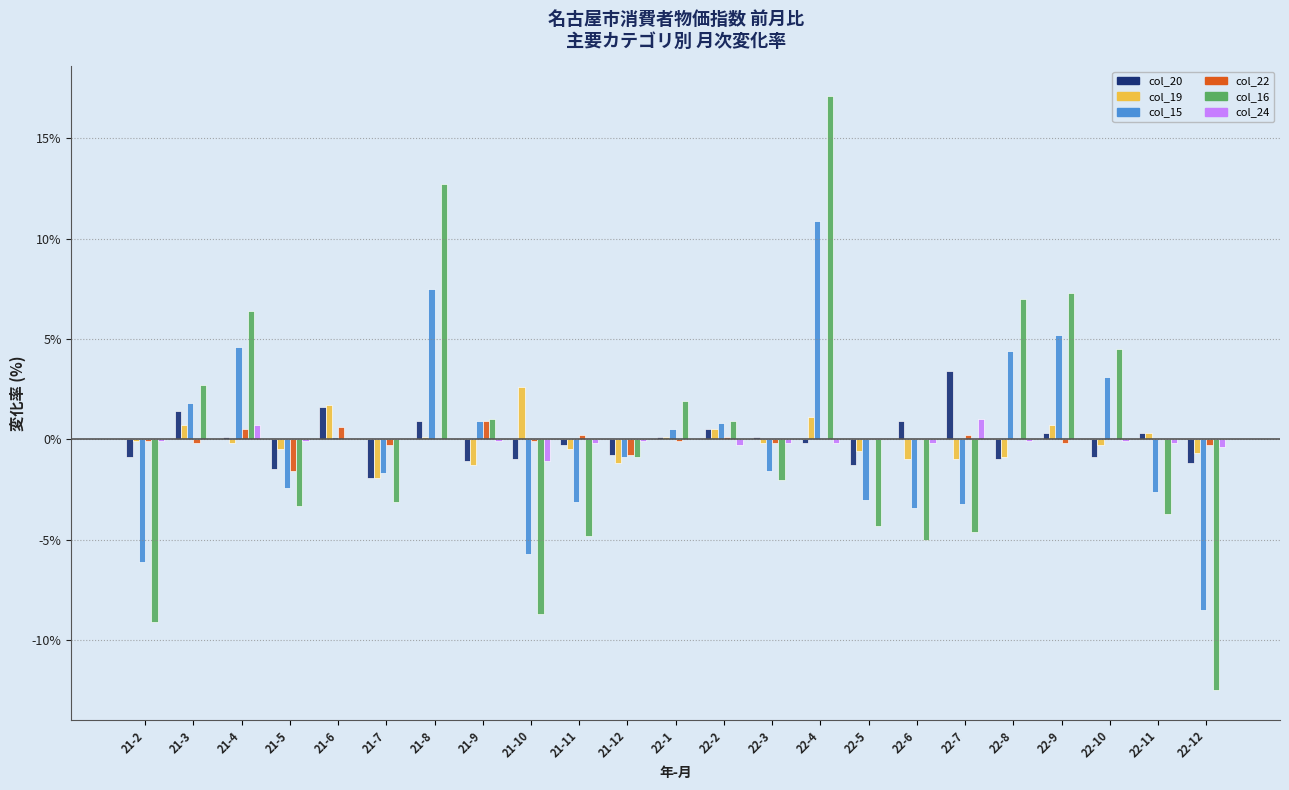

What value does the col_22 series have at 22-7?

0.2